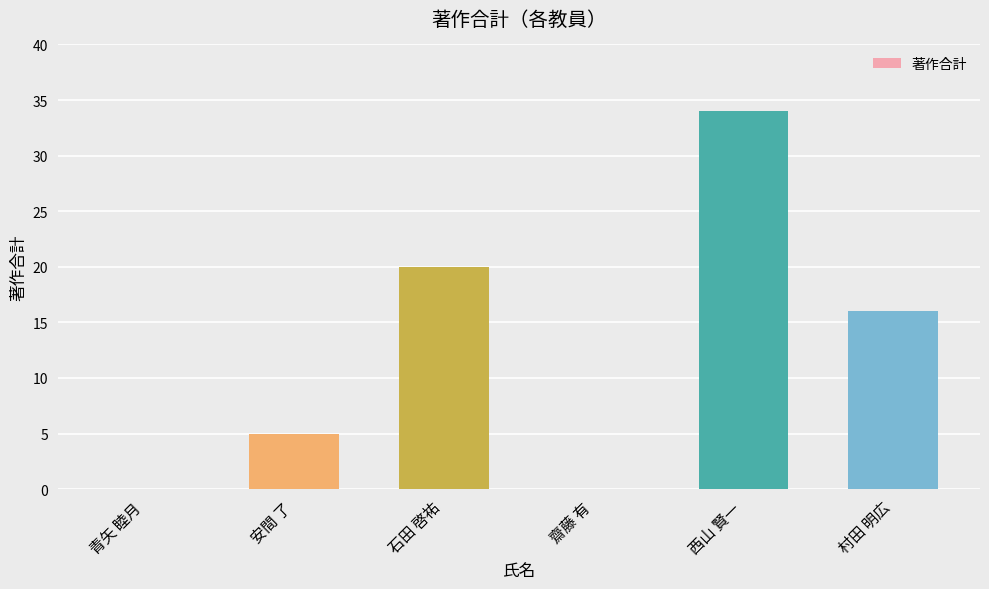

Which category has the highest value across all series?

西山 賢一